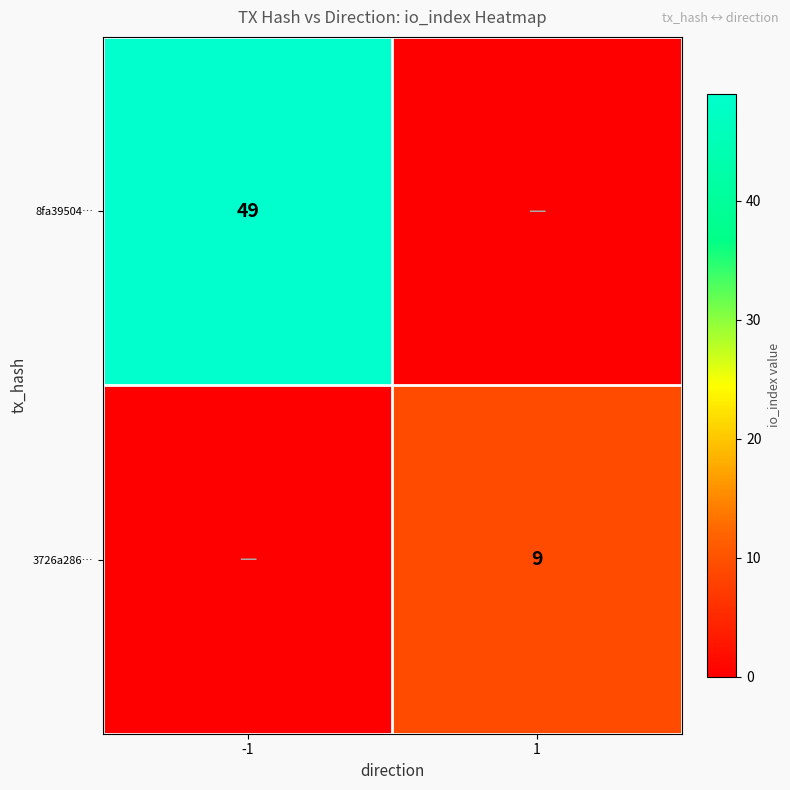

Is it true that 8fa39504… equals 49 at -1?

True